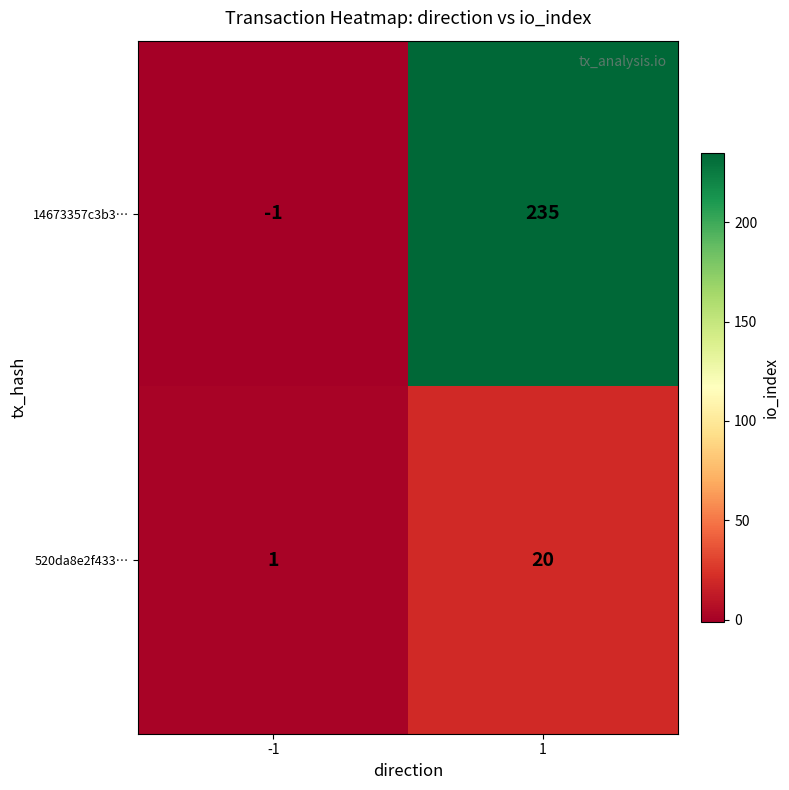

At -1, list the series in order from largest to smallest.

520da8e2f433…, 14673357c3b3…